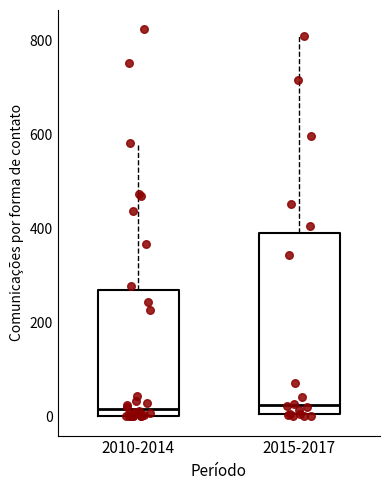

Which box is the tallest, from its lower edge to its upper edge?

2015-2017